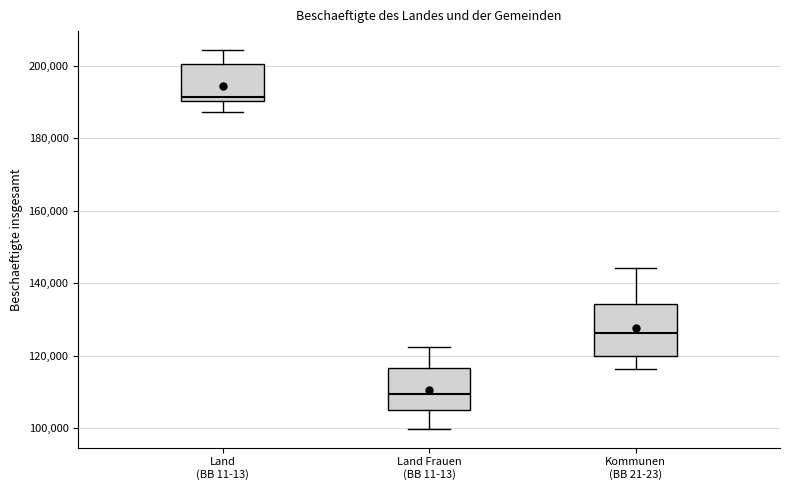

Where does the lower whisker of the box for Land (BB 11-13) end on the y-axis? The values are not printed on the chart, so give them approximately, as read against the axis.

188000